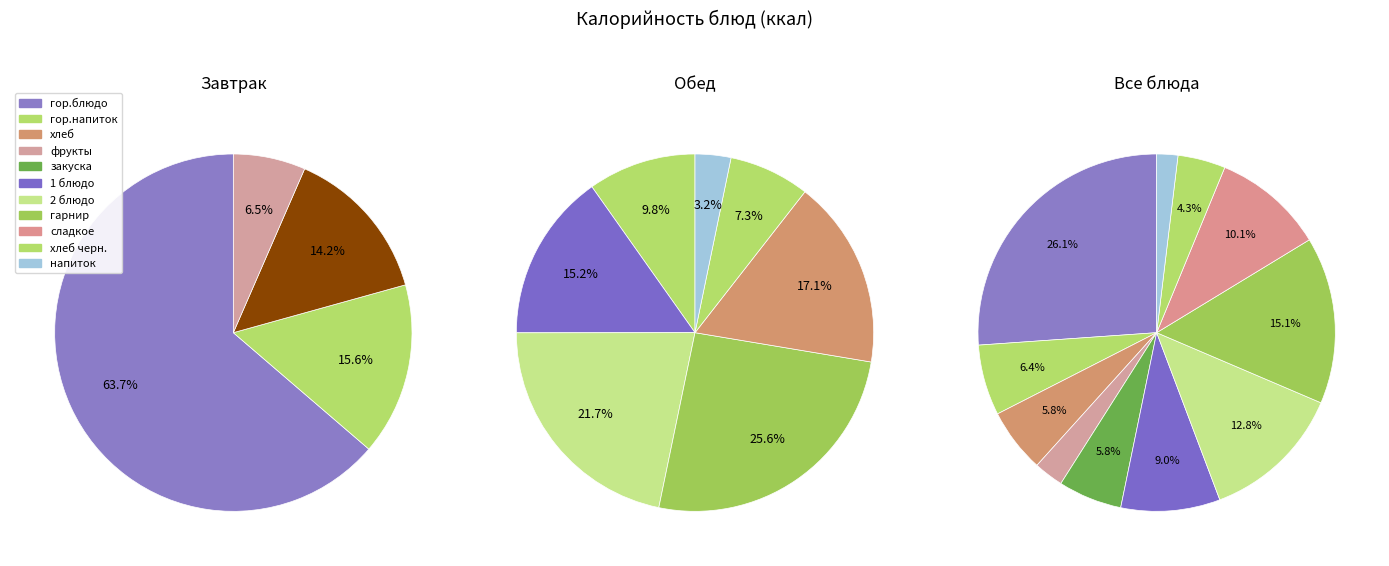

What percentage do гор.блюдо and 2 блюдо together represent?

38.9%